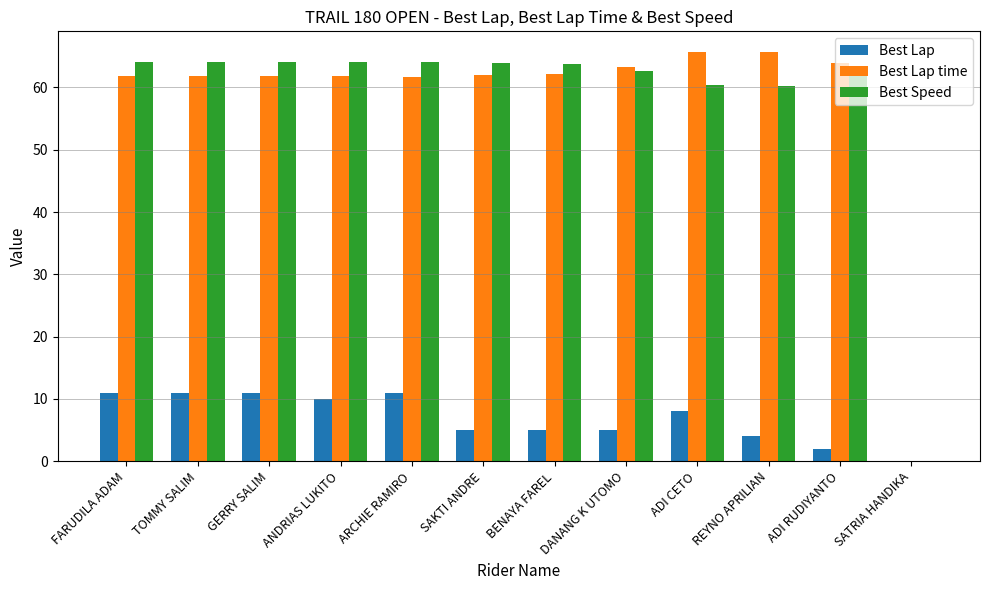

How many values in the Best Speed series exceed 63?

7